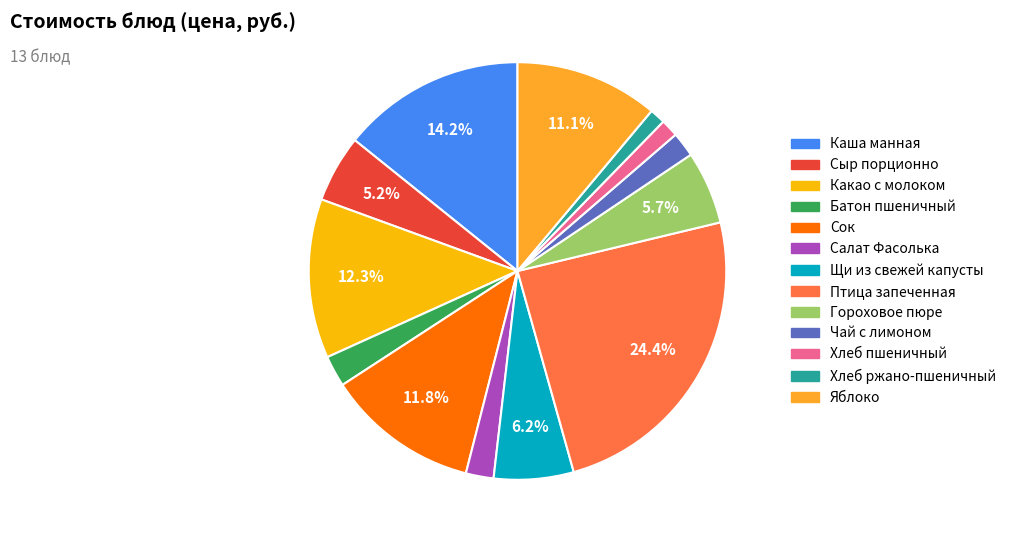

To the nearest percent, what is the average slice percentage?

8%